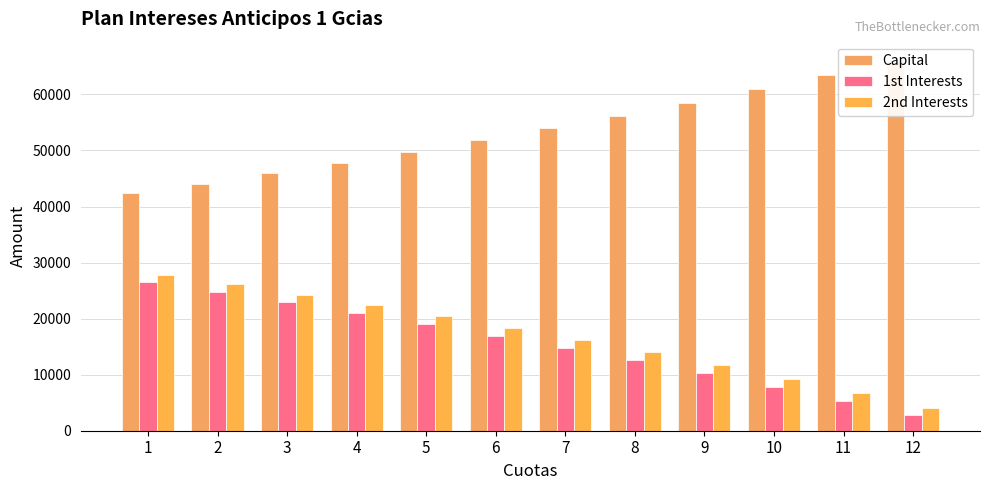

Where does the 2nd Interests series first go above 18337?

1